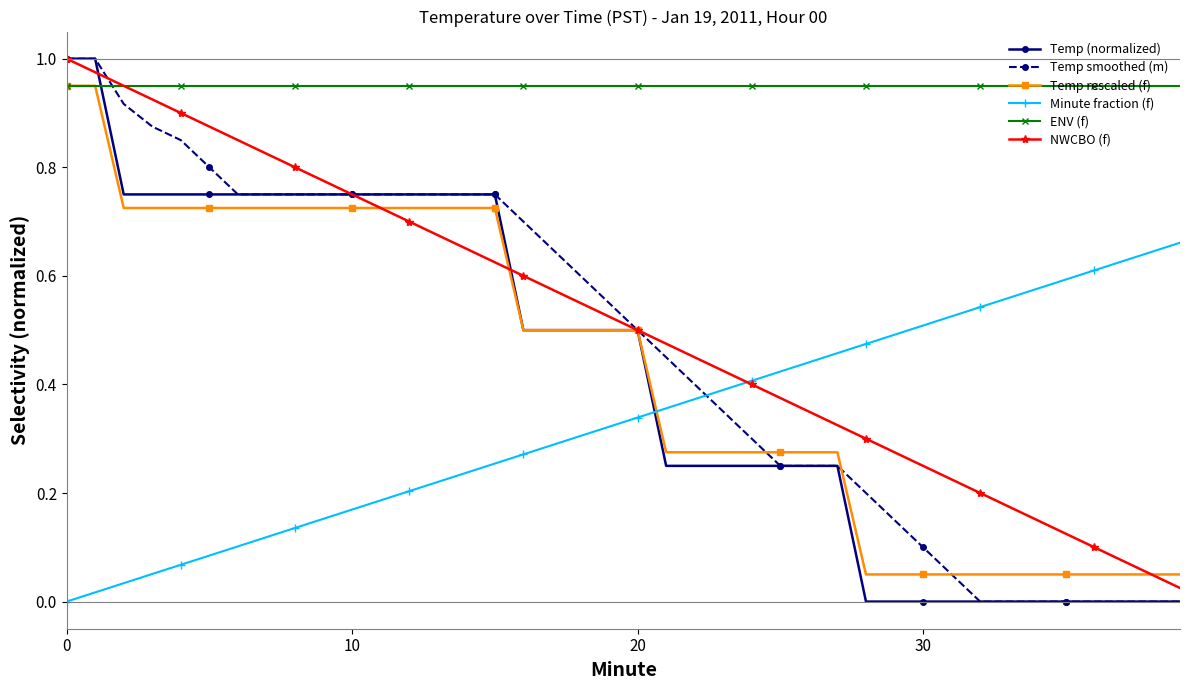

Which series has the largest total across all categories?

ENV (f)